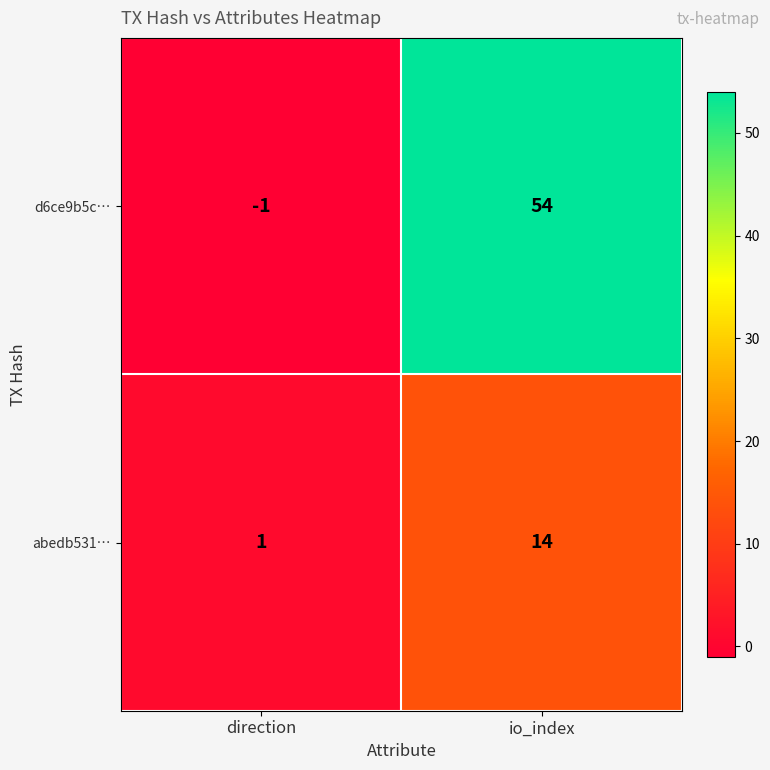

Which category has the lowest value in the d6ce9b5c… series?

direction